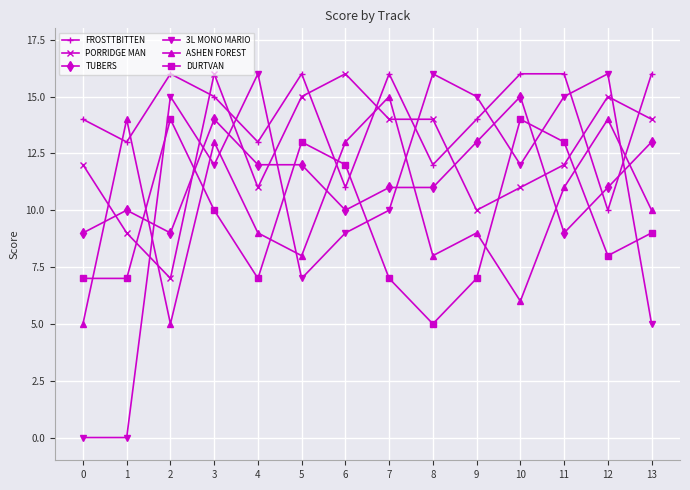

Between which two adjacent categories do TUBERS and 3L MONO MARIO first intersect?

1 and 2